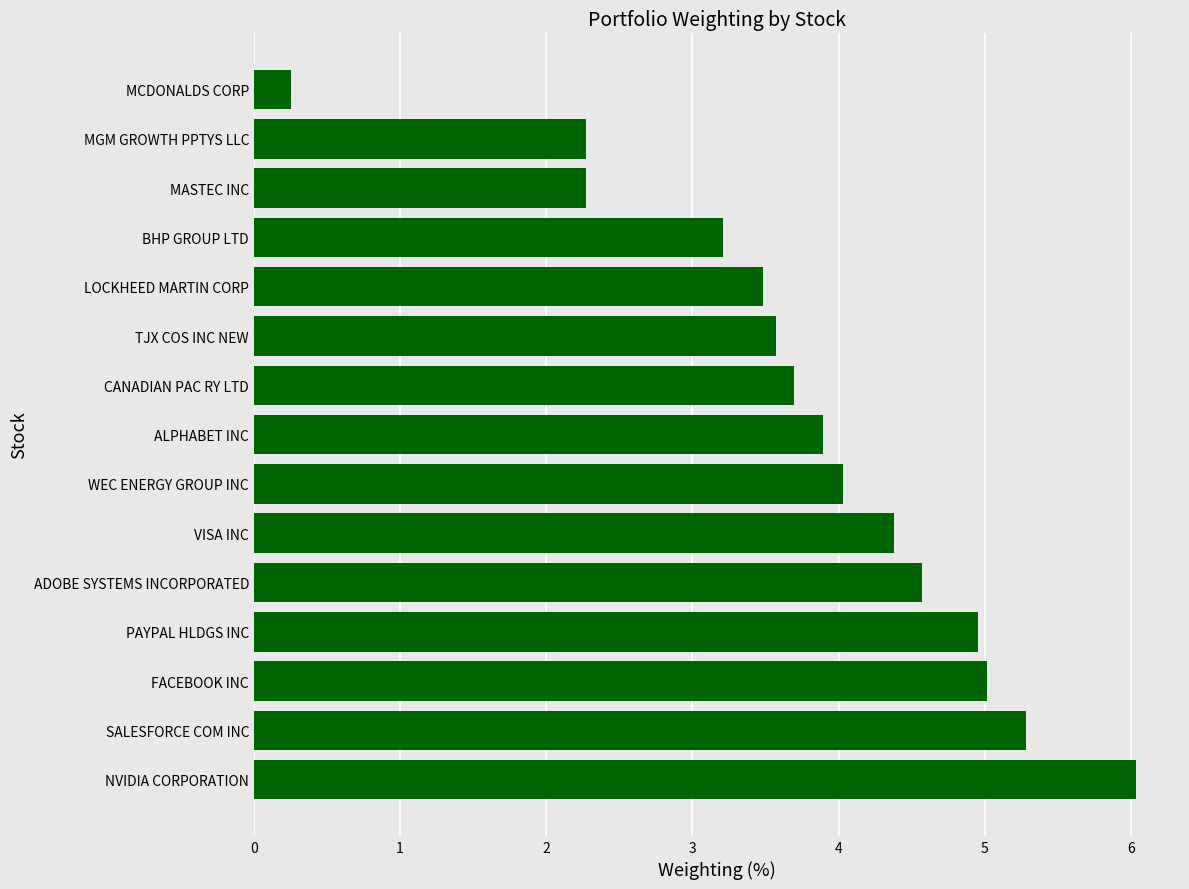

Approximately how many times larger is the value at NVIDIA CORPORATION compared to MGM GROWTH PPTYS LLC?

2.7